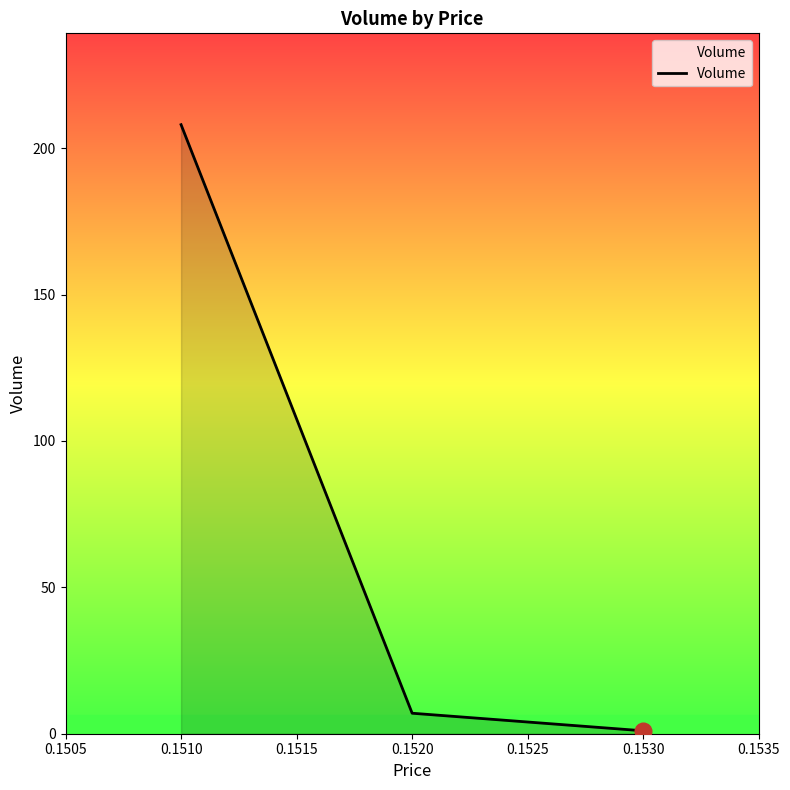

Is it true that the value at 0.1510 is 12?

False